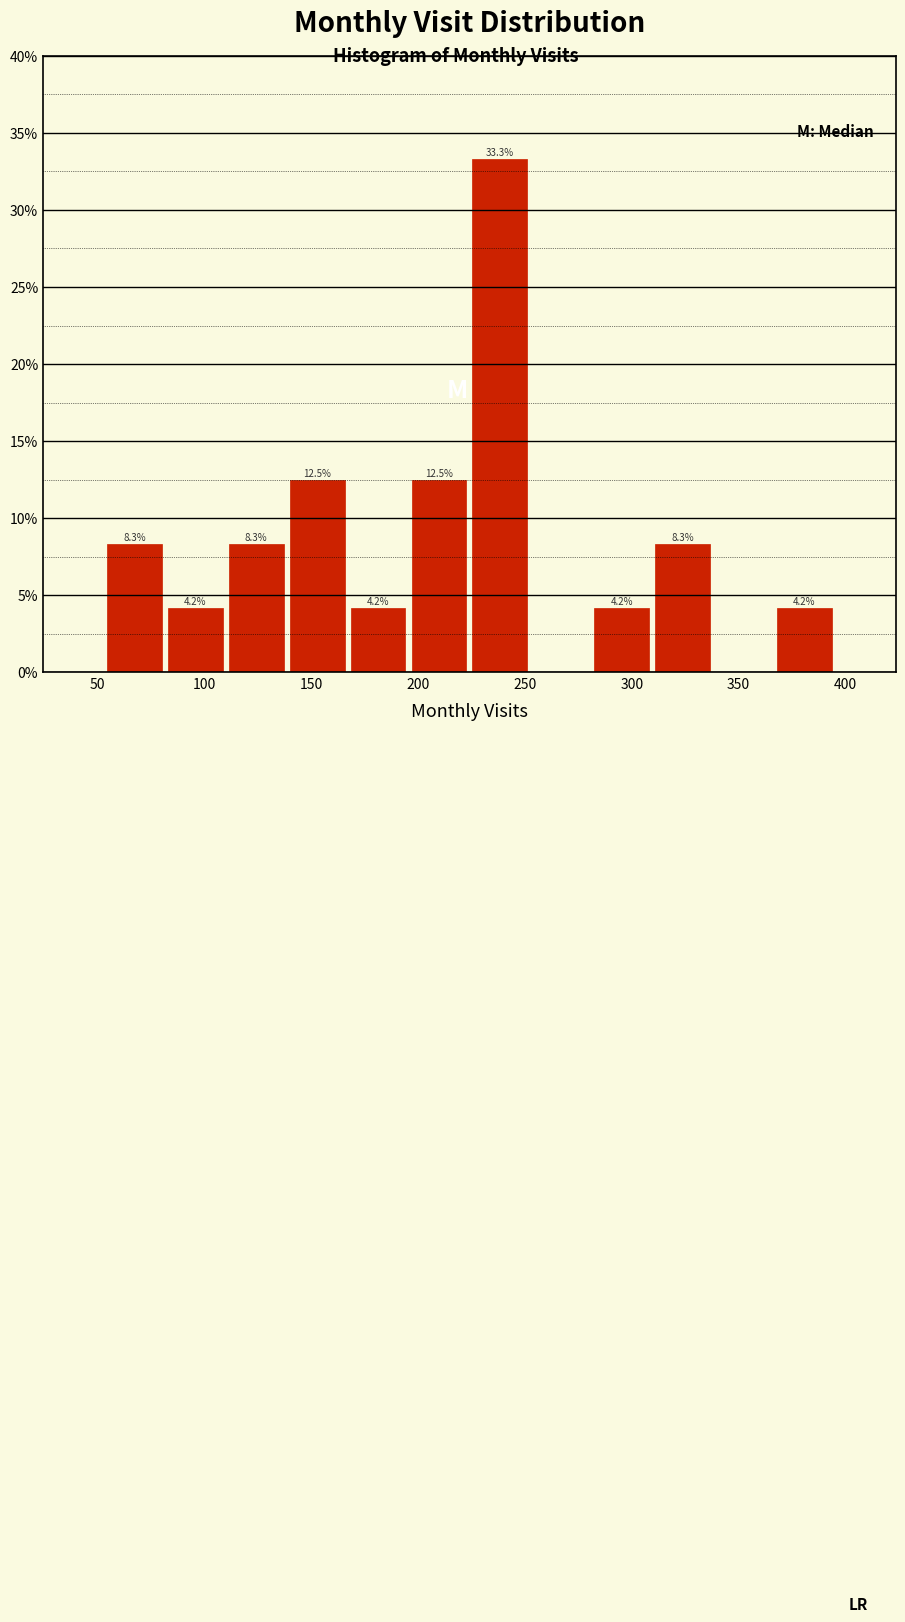

Which range on the x-axis has the tallest bar?

224.0 to 252.5